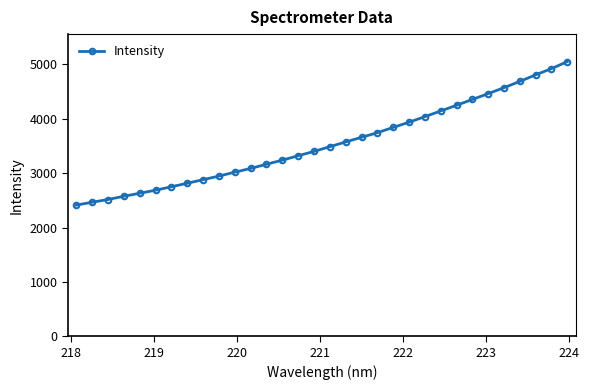

What is the difference between the maximum and second lowest values?

2586.9